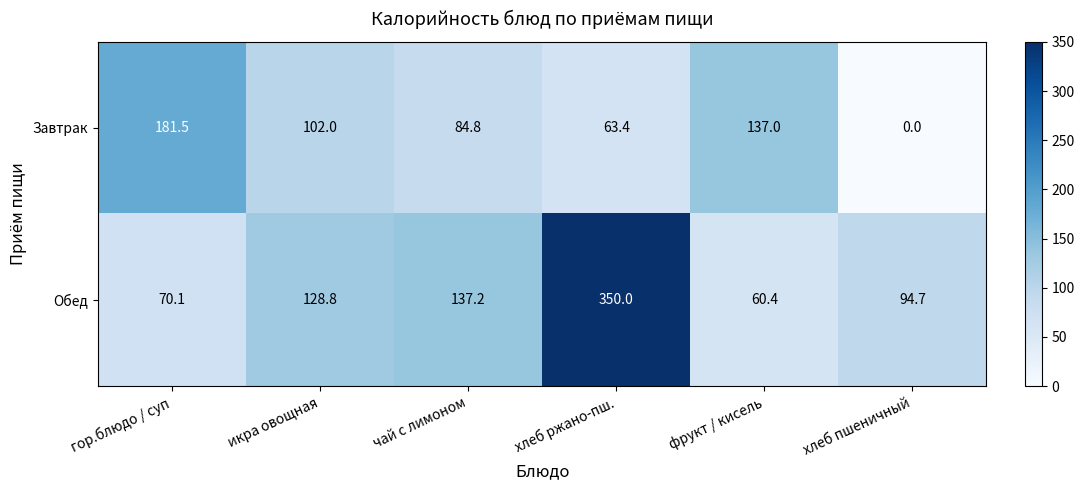

How many series are shown in this chart?

2